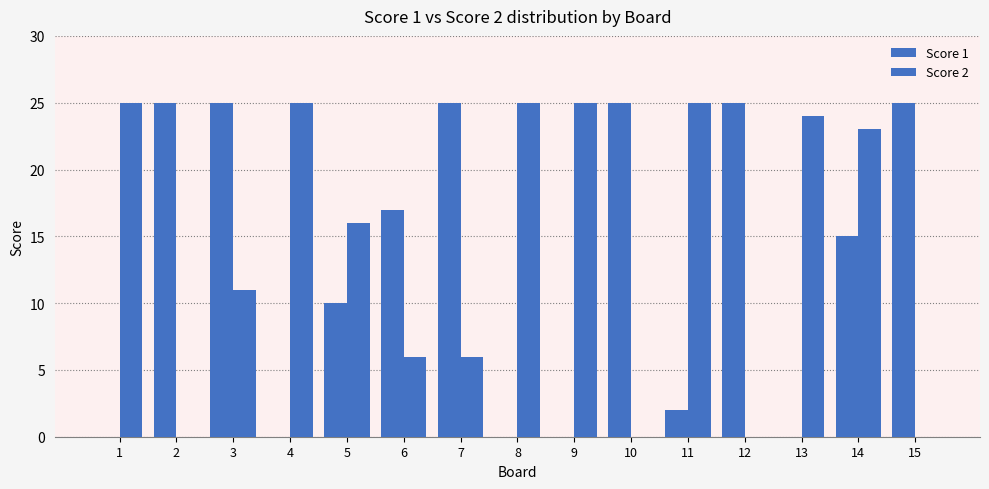

What is the sum of the Score 2 values at 6 and 12?

6